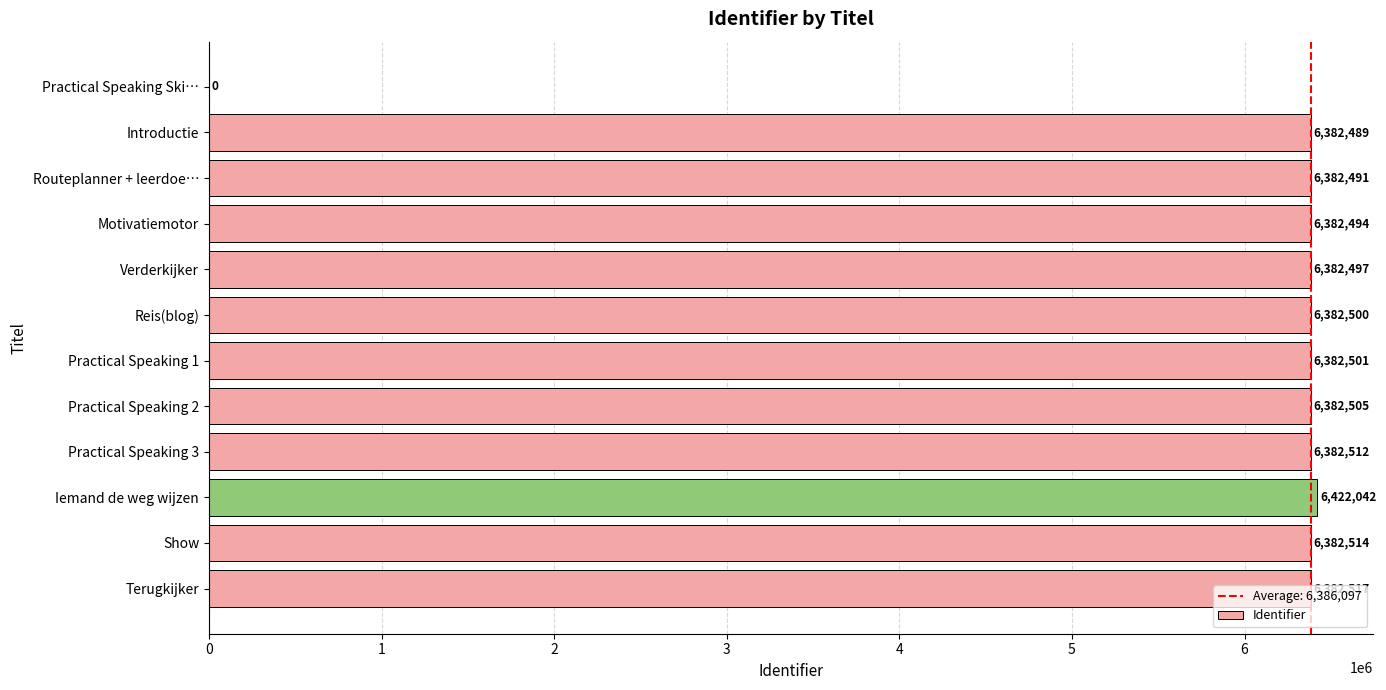

Which has a higher value, Practical Speaking 3 or Verderkijker?

Practical Speaking 3